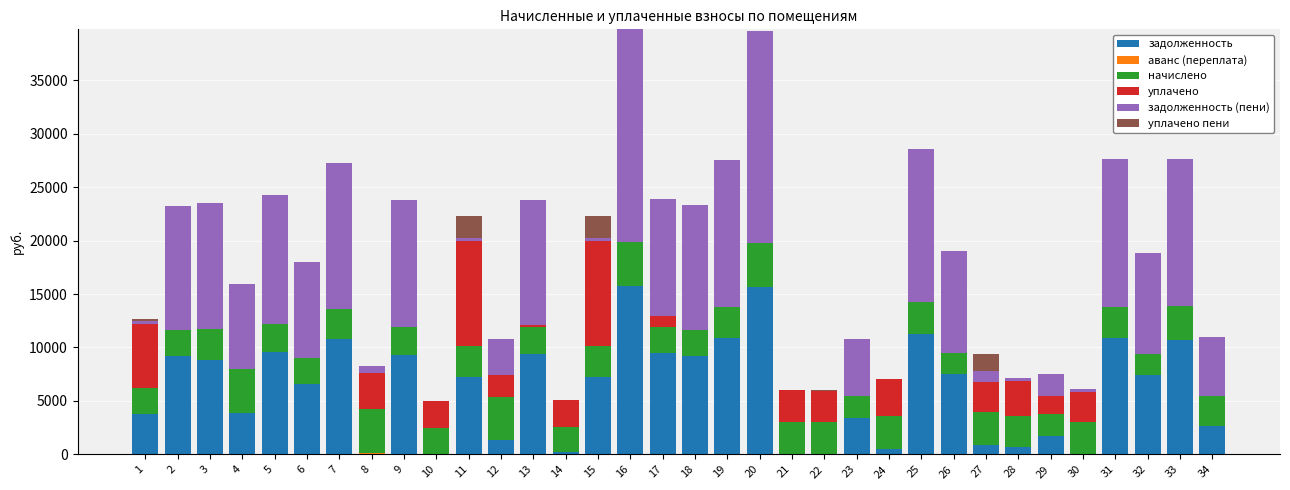

The value of уплачено at 26 is 5010.5. True or false?

False